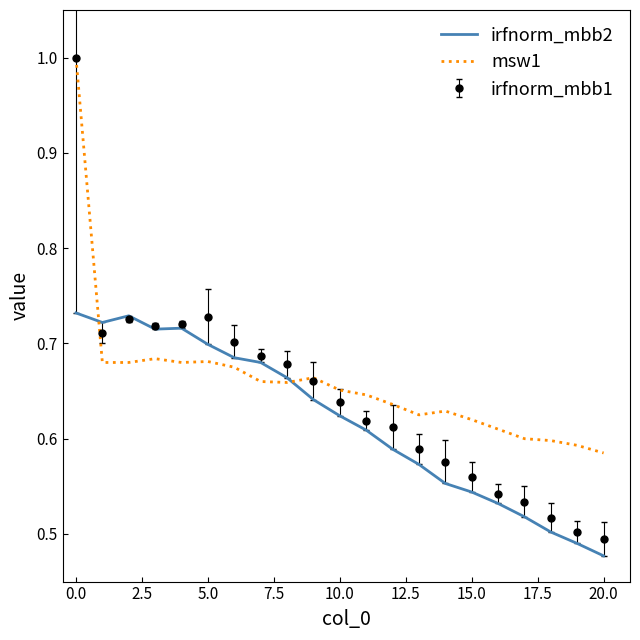

What are all the series names shown in the legend?

irfnorm_mbb2, msw1, irfnorm_mbb1